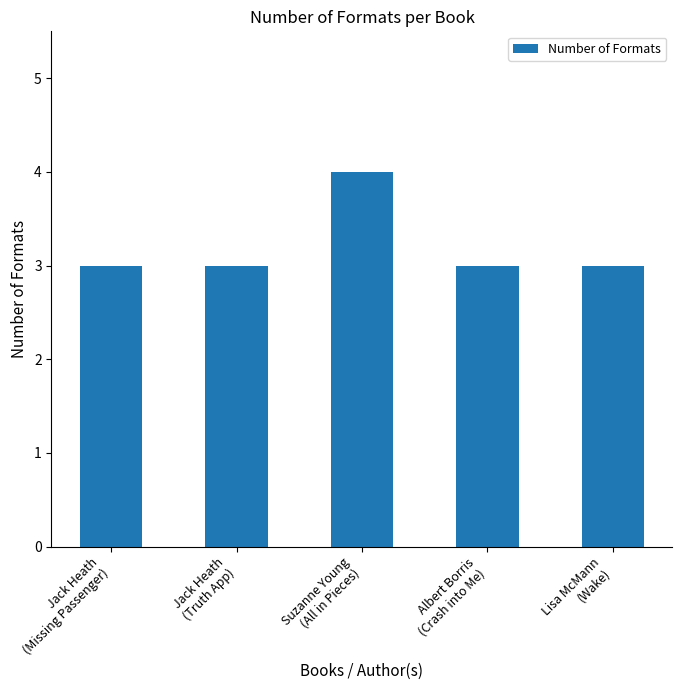

The chart shows a value of 1 at Lisa McMann
(Wake). True or false?

False